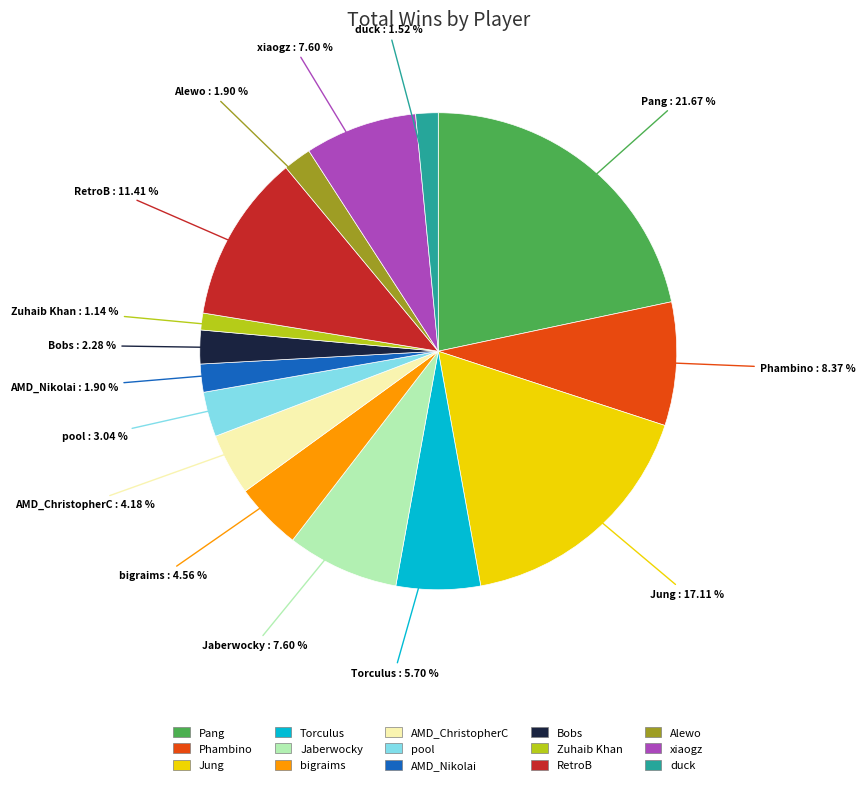

Which slice is the largest?

Pang